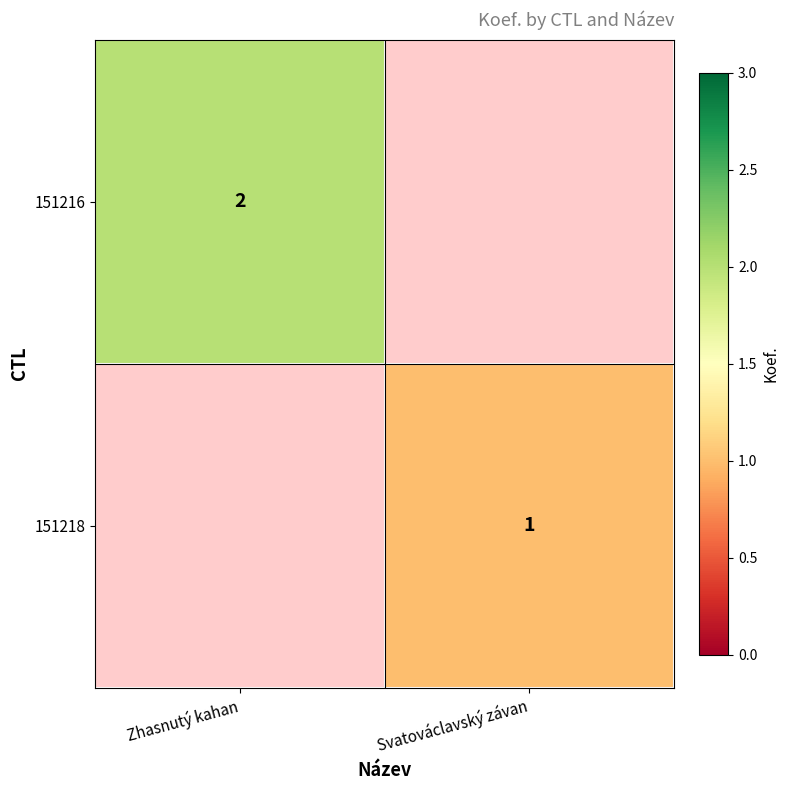

Count the number of categories in the chart.

2